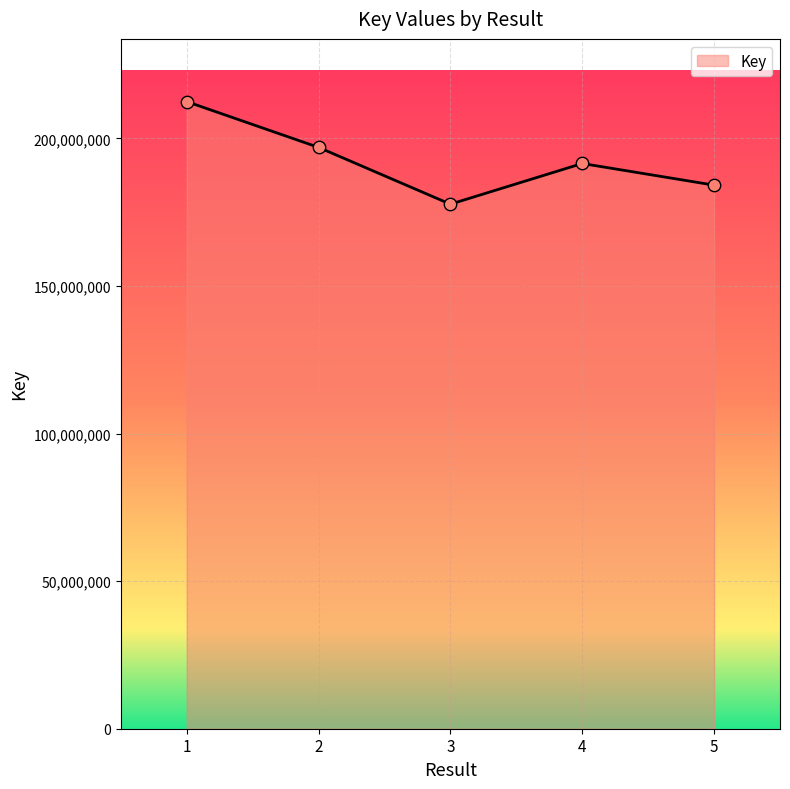

Approximately how many times larger is the value at 5 compared to 1?

0.9